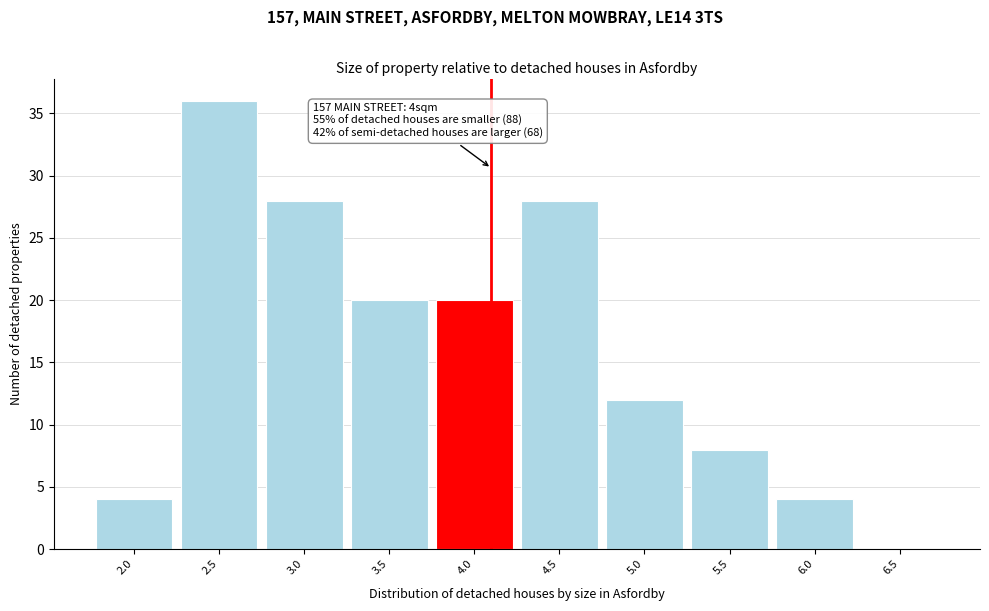

Reading left to right, transcribe all the data shown in this chart.

2.0=4	2.5=36	3.0=28	3.5=20	4.0=20	4.5=28	5.0=12	5.5=8	6.0=4	6.5=0